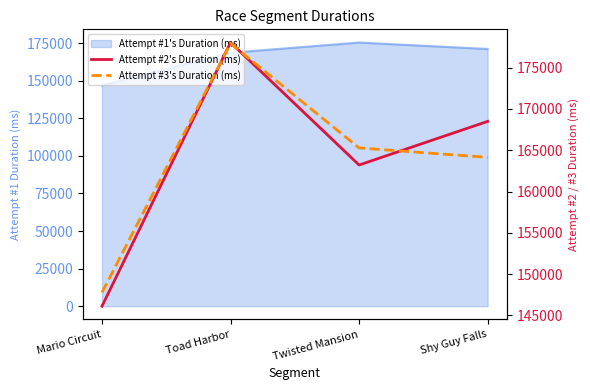

At which category does the chart reach its minimum across all series?

Mario Circuit